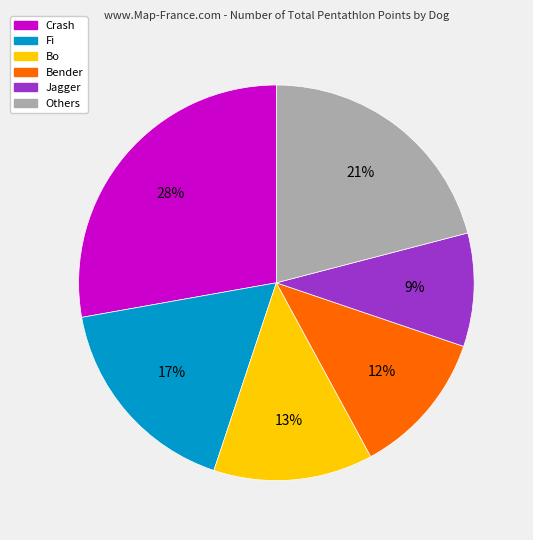

Between Bo and Fi, which is larger?

Fi